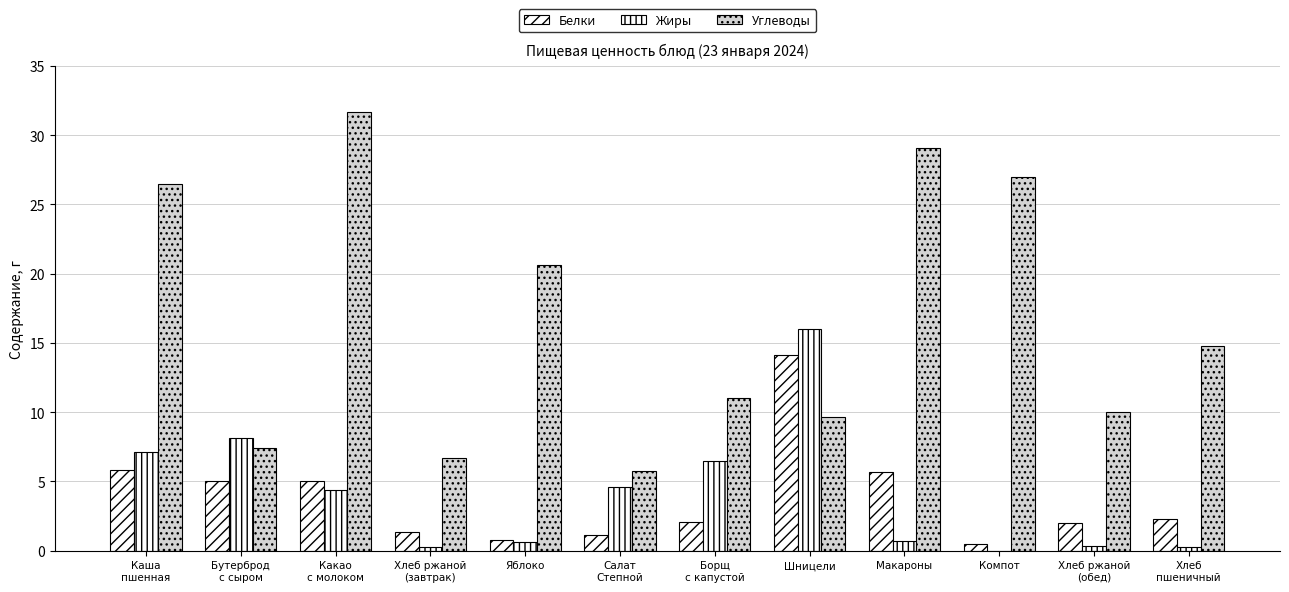

Reading left to right, what are all the values shown in this chart?

Белки: 5.8	5.0	5.0	1.3	0.8	1.1	2.1	14.2	5.7	0.5	2.0	2.3
Жиры: 7.1	8.1	4.4	0.2	0.6	4.6	6.5	16.0	0.7	0.0	0.4	0.2
Углеводы: 26.5	7.4	31.7	6.7	20.6	5.8	11.0	9.7	29.0	27.0	10.0	14.8